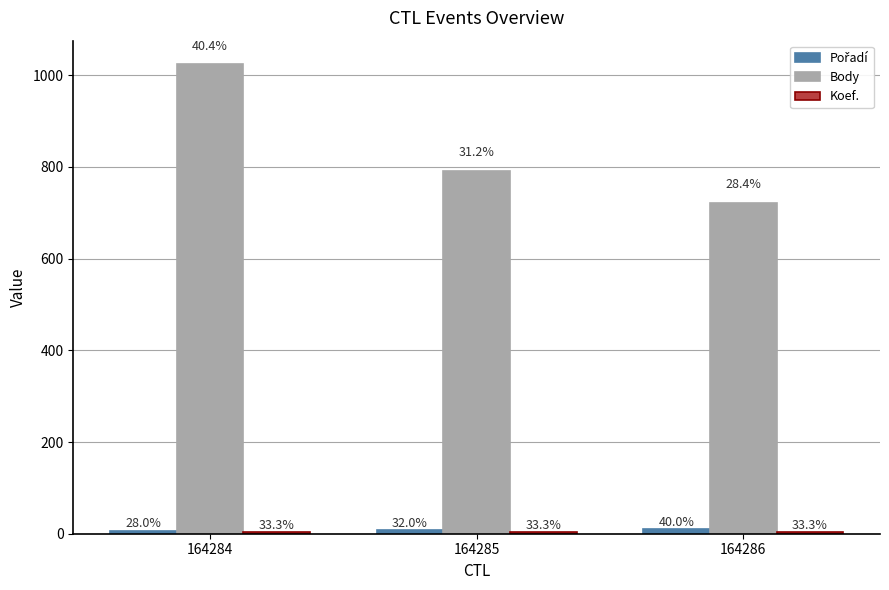

Reading left to right, what are all the values shown in this chart?

Pořadí: 164284=7	164285=8	164286=10
Body: 164284=1024	164285=792	164286=721
Koef.: 164284=4	164285=4	164286=4